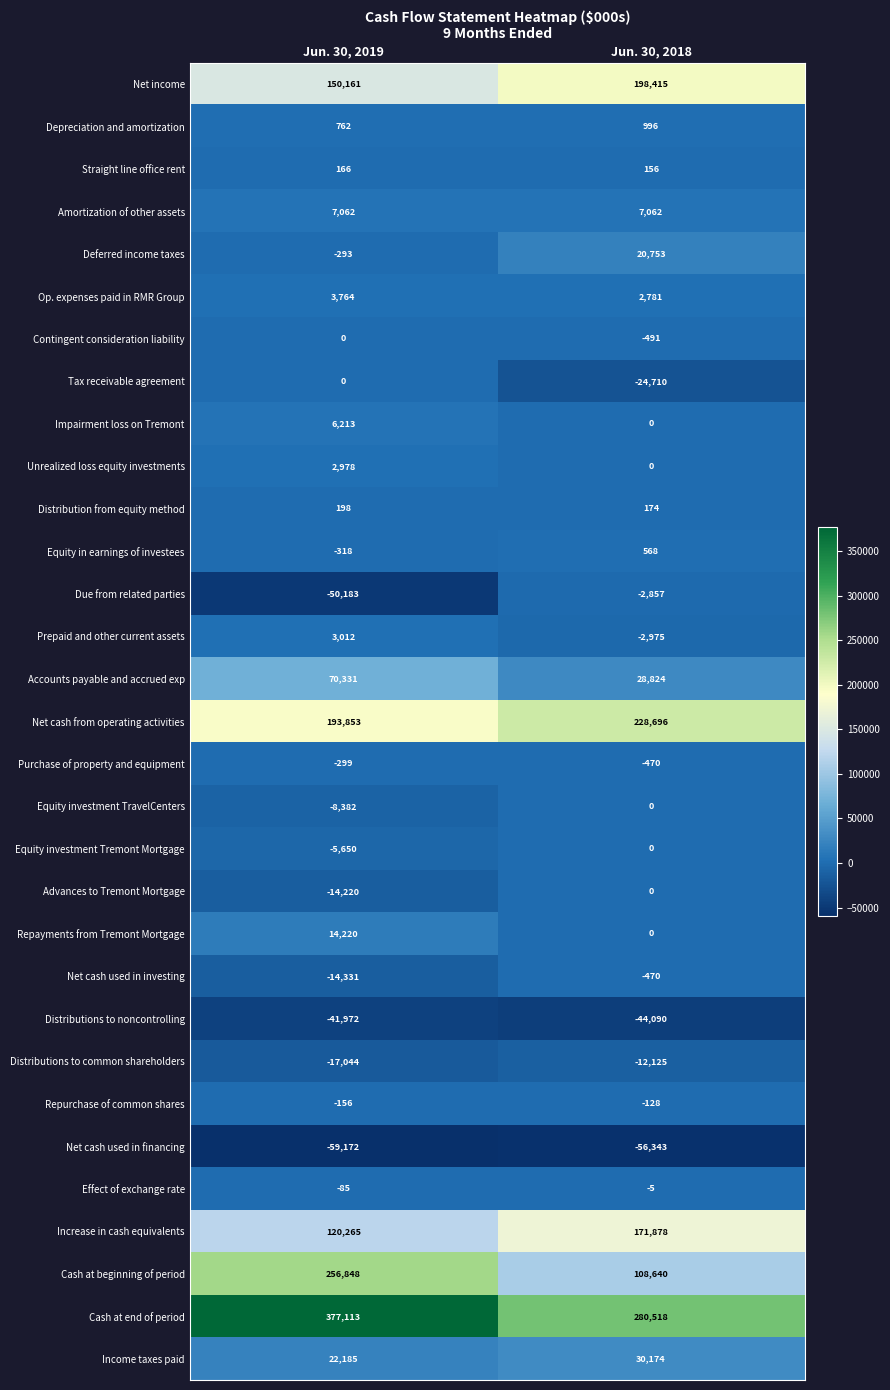

Read the Equity investment Tremont Mortgage value at Jun. 30, 2019, to the nearest 50.

-5650